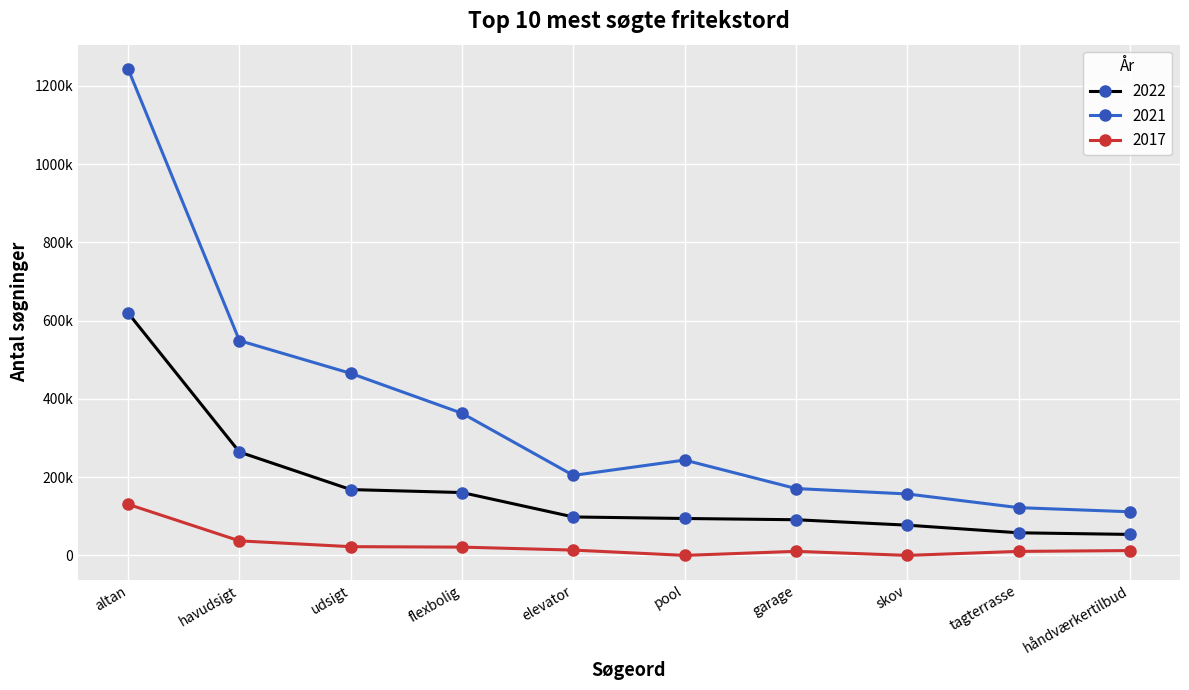

What are all the series names shown in the legend?

2022, 2021, 2017